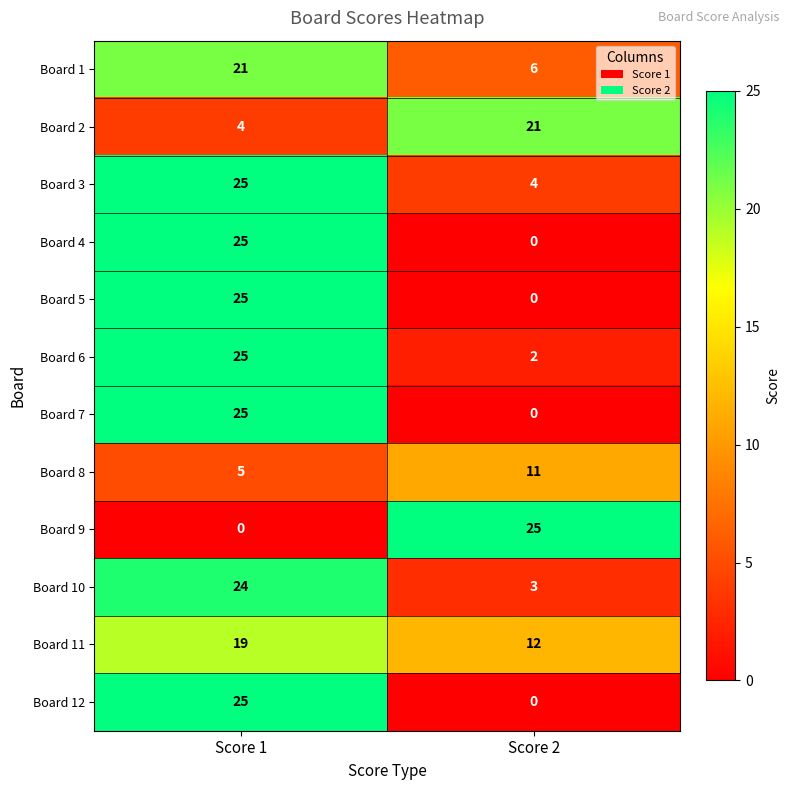

List the labels in order of Board 1 value, largest first.

Score 1, Score 2